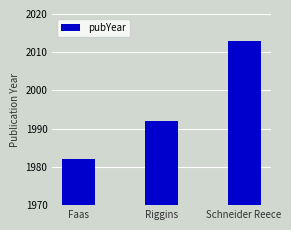

How many values are below 1992?

1